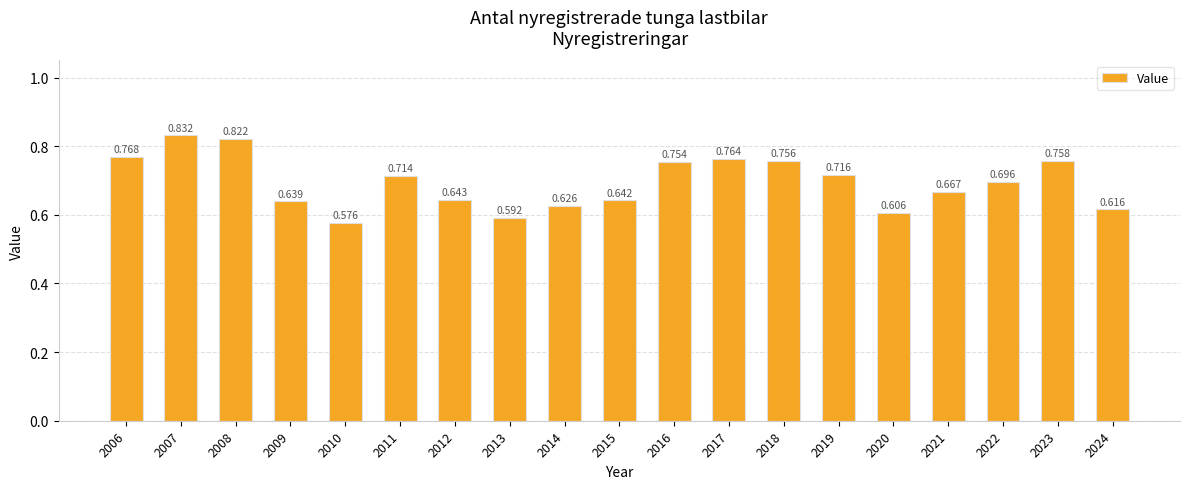

Rank the categories by value from highest to lowest.

2007, 2008, 2006, 2017, 2023, 2018, 2016, 2019, 2011, 2022, 2021, 2012, 2015, 2009, 2014, 2024, 2020, 2013, 2010